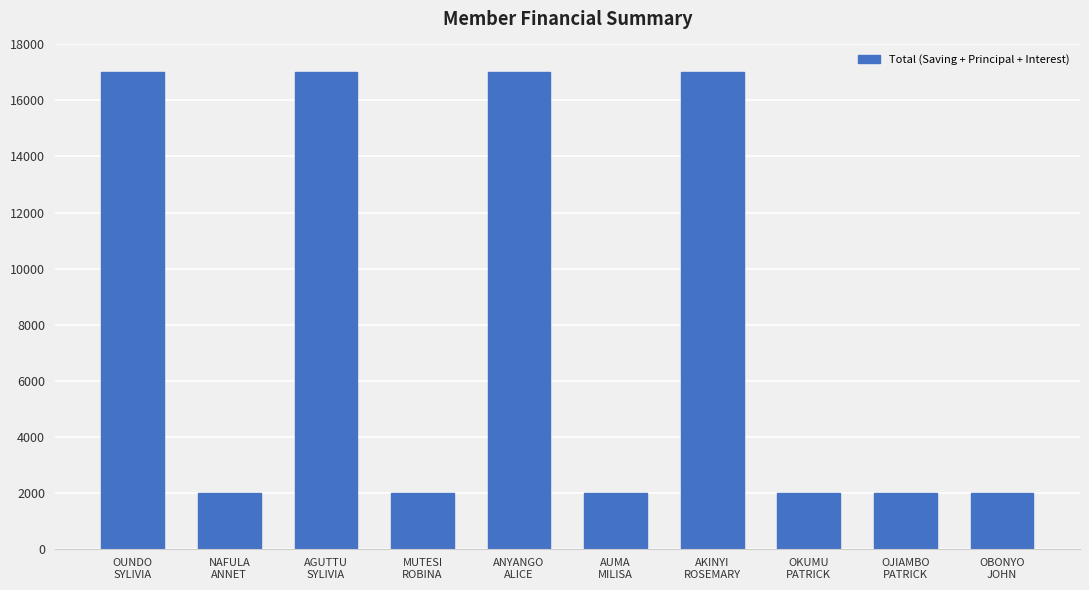

Reading left to right, transcribe all the data shown in this chart.

17000	2000	17000	2000	17000	2000	17000	2000	2000	2000